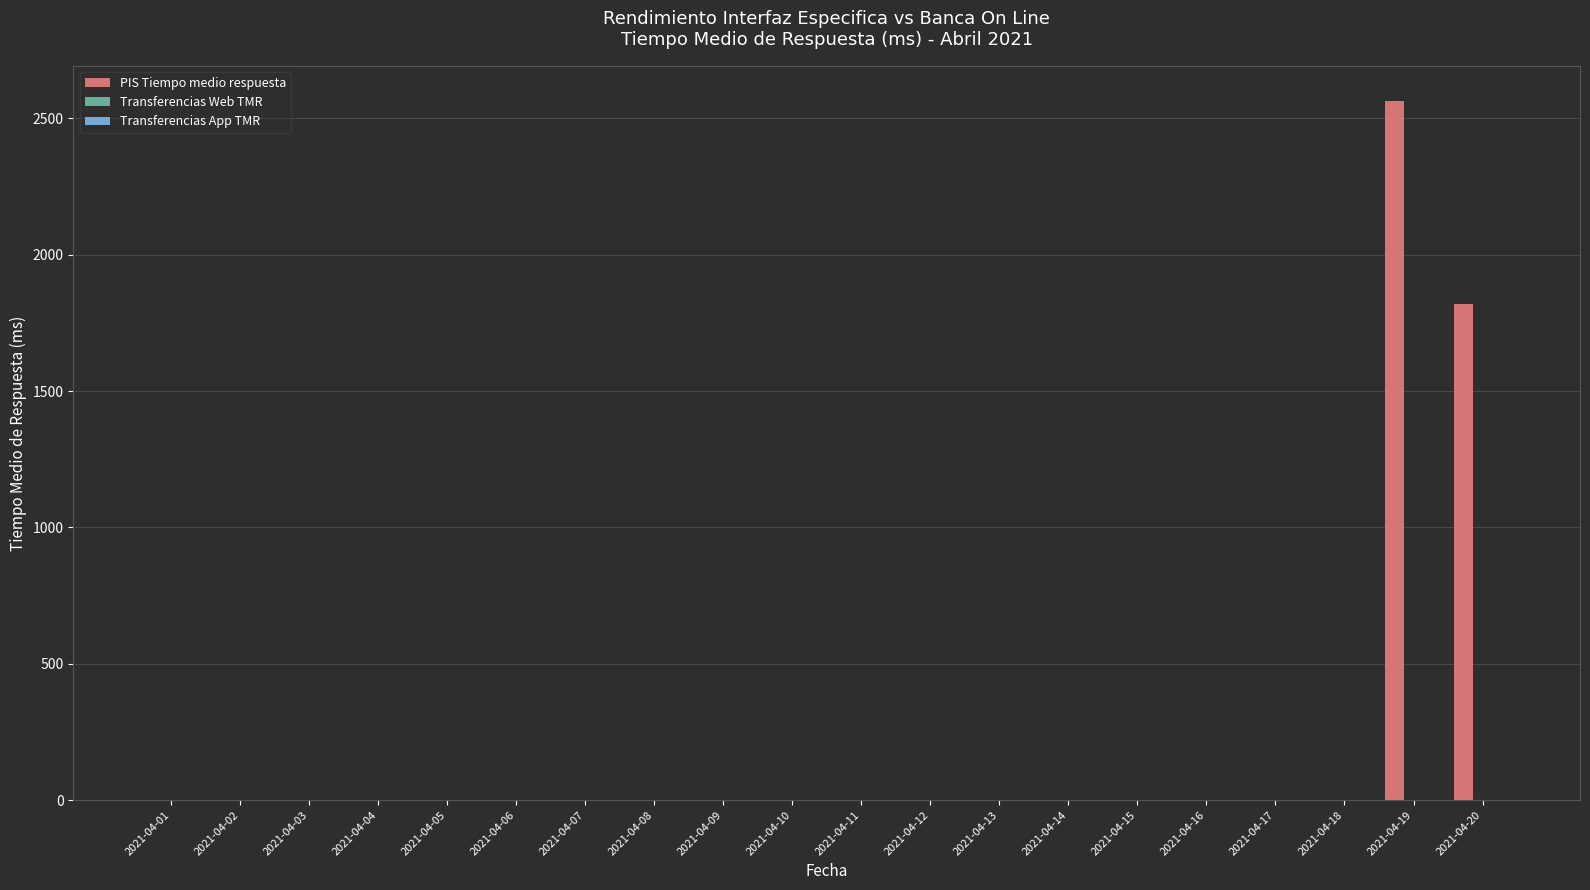

What is the total value across all series at 2021-04-17?

0.9